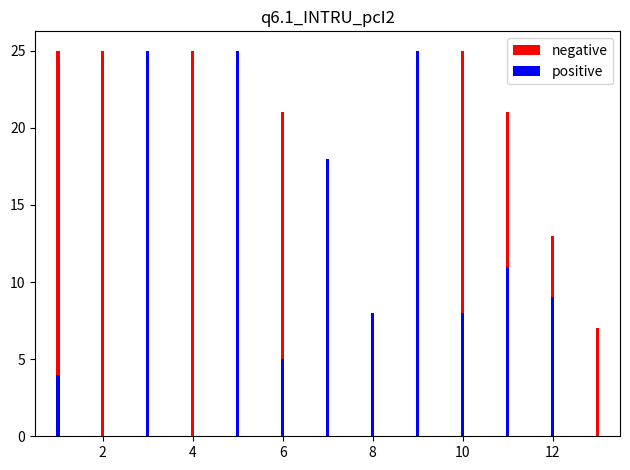

True or false: negative has a value of 18 at 12.

False